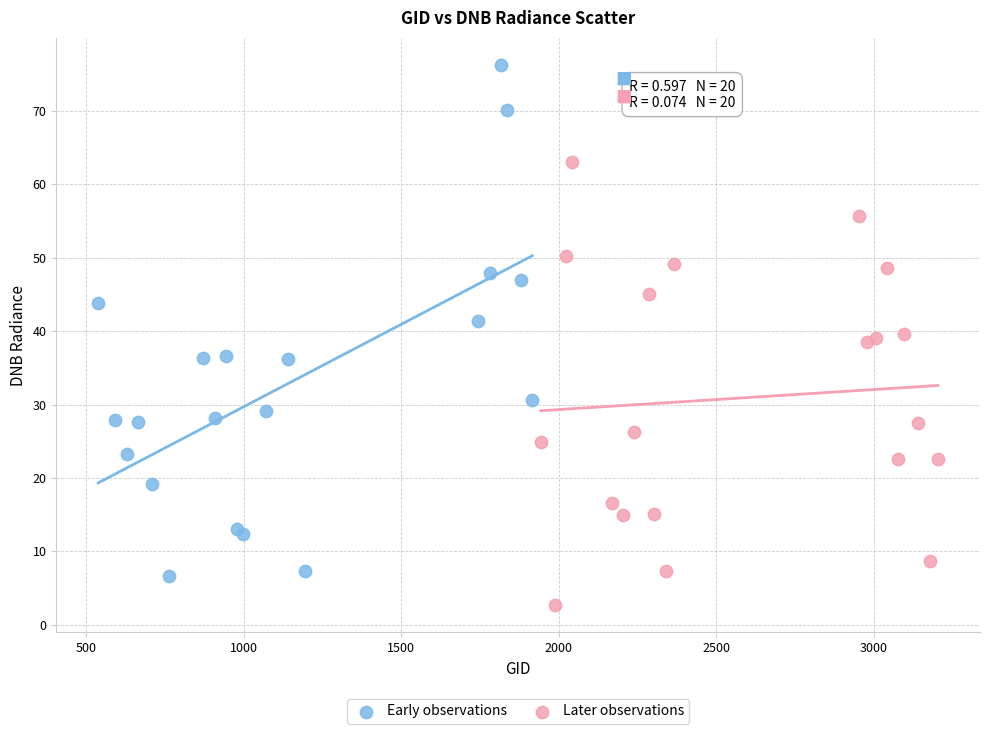

Which series contains the highest Y value?

Early observations